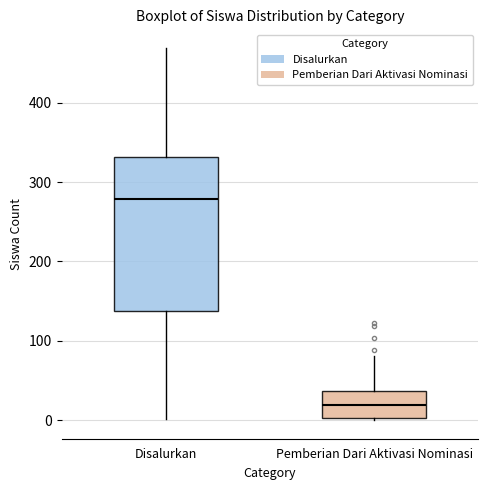

Which box is the tallest, from its lower edge to its upper edge?

Disalurkan